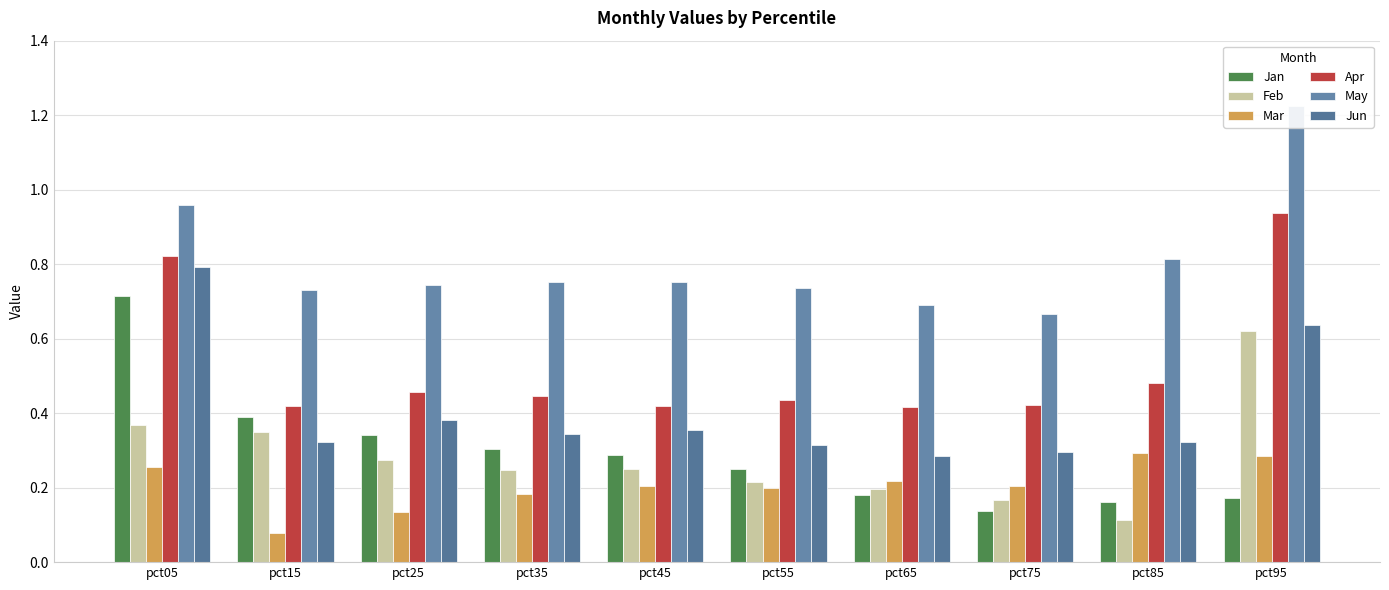

Reading right to left, list all the values displayed in this chart.

Jan: 0.2	0.2	0.1	0.2	0.2	0.3	0.3	0.3	0.4	0.7
Feb: 0.6	0.1	0.2	0.2	0.2	0.3	0.2	0.3	0.3	0.4
Mar: 0.3	0.3	0.2	0.2	0.2	0.2	0.2	0.1	0.1	0.3
Apr: 0.9	0.5	0.4	0.4	0.4	0.4	0.4	0.5	0.4	0.8
May: 1.2	0.8	0.7	0.7	0.7	0.8	0.8	0.7	0.7	1.0
Jun: 0.6	0.3	0.3	0.3	0.3	0.4	0.3	0.4	0.3	0.8